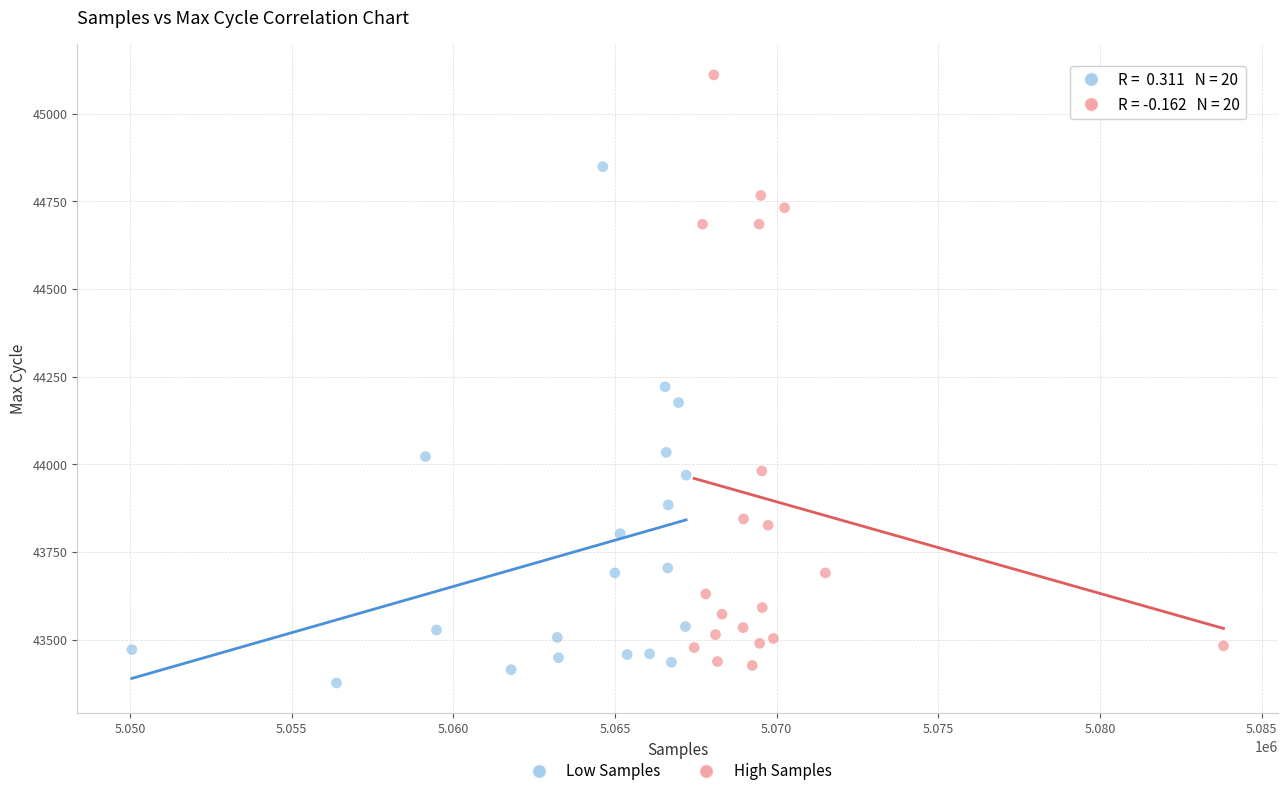

Which series has the largest Y range (max minus min)?

High Samples